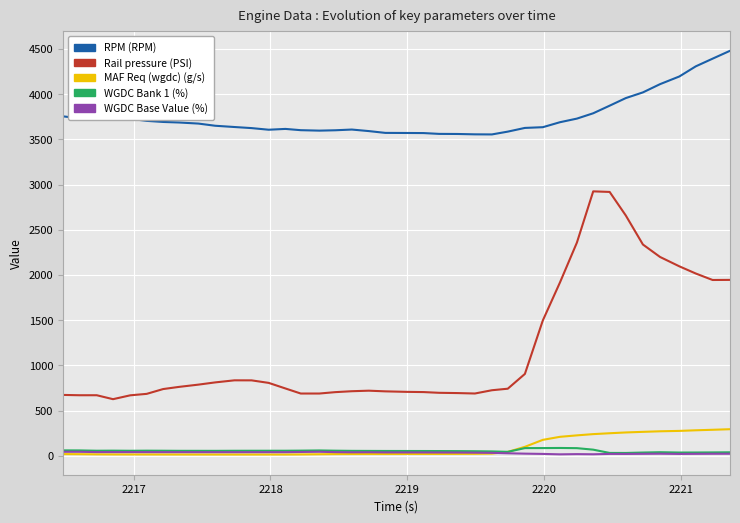

True or false: Rail pressure (PSI) and RPM (RPM) intersect in this chart.

False